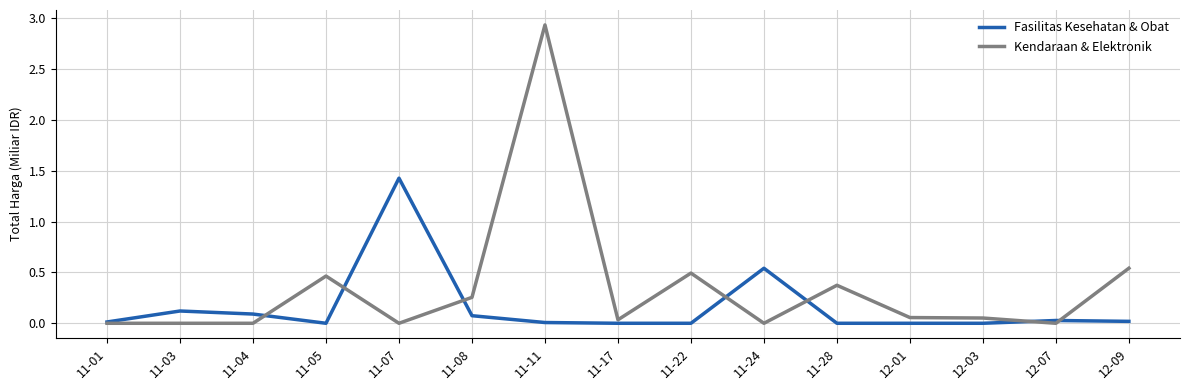

Rank the series by their maximum value, from lowest to highest.

Fasilitas Kesehatan & Obat, Kendaraan & Elektronik